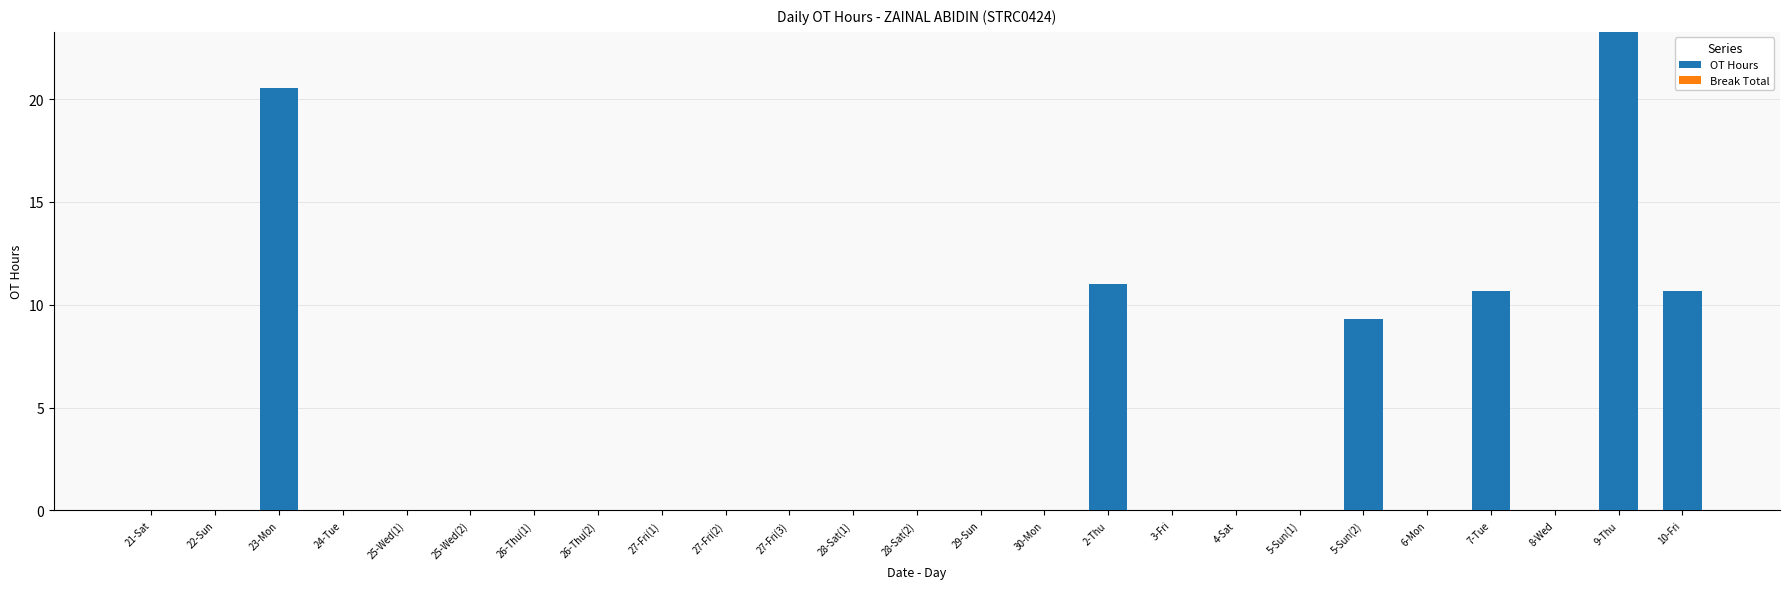

True or false: the data shows -12.4 at 27-Fri(1).

False